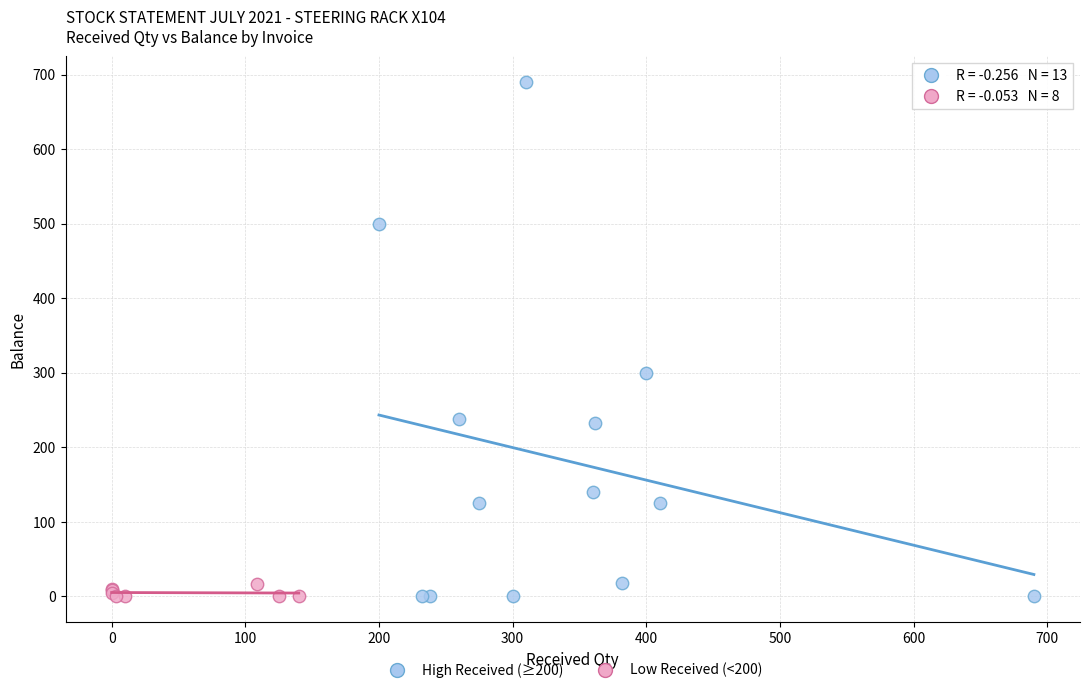

What are all the series names shown in the legend?

High Received (≥200), Low Received (<200)